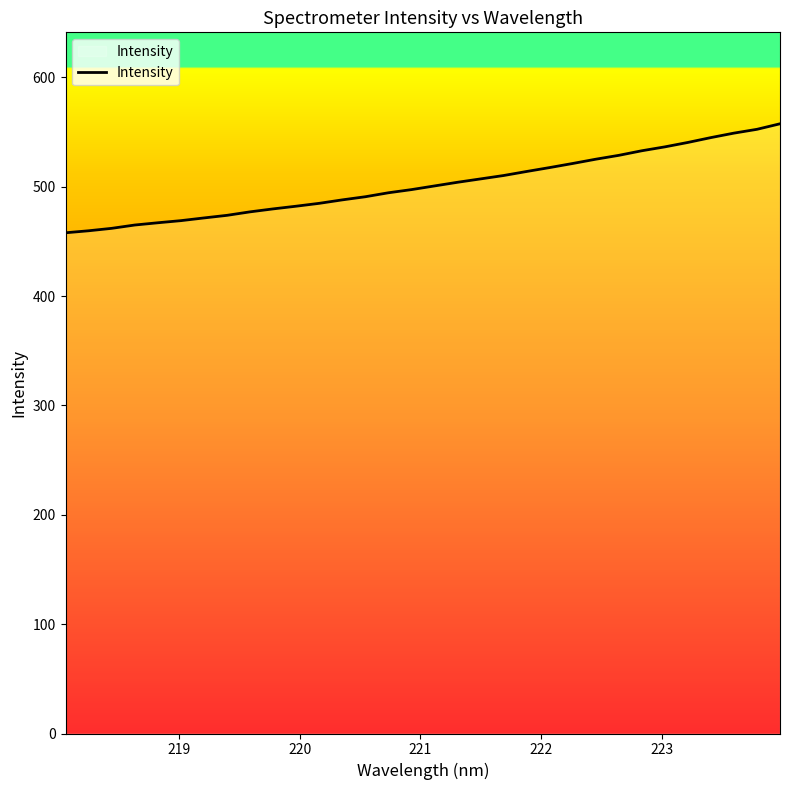

What is the minimum value shown in the chart?

458.0